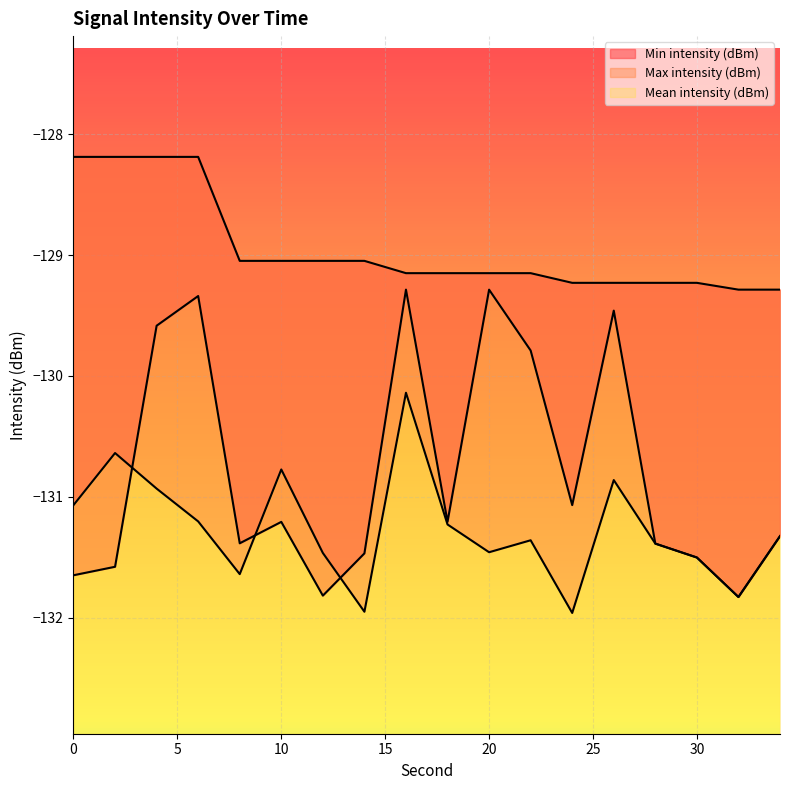

What is the approximate value of Max intensity (dBm) at 0?

-128.2